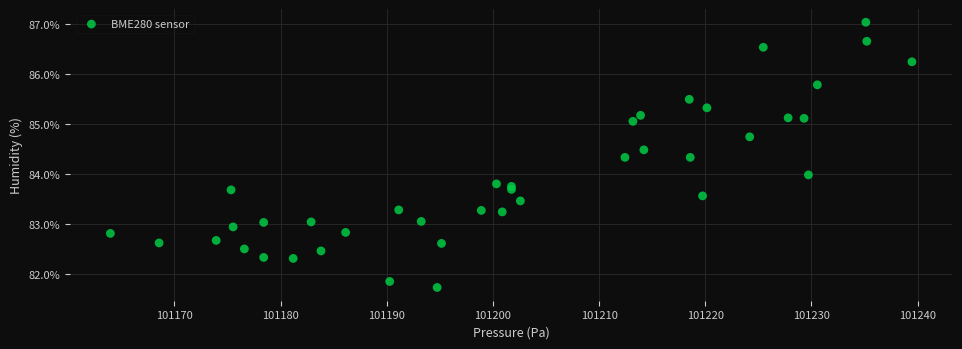

What is the range of X values (max minus min)?

75.5